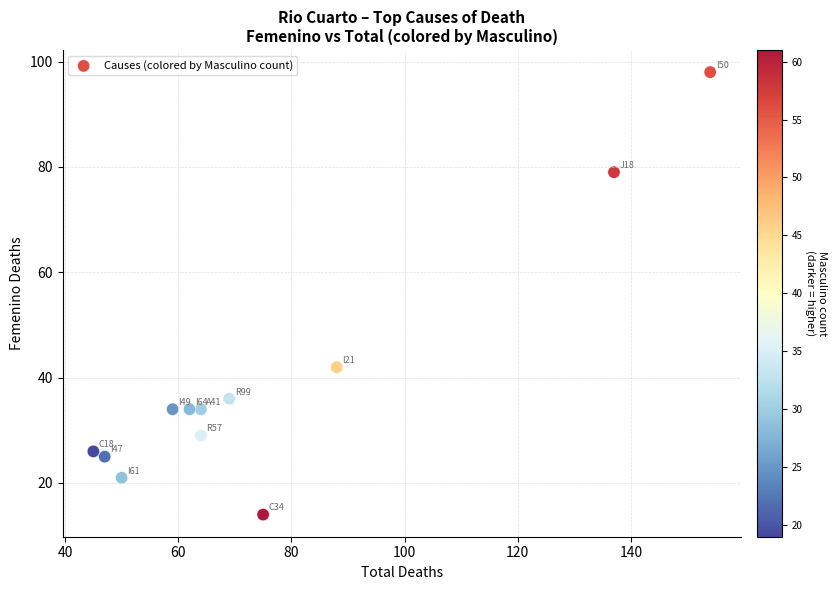

What Y value in the scatter plot is closest to 56?

42